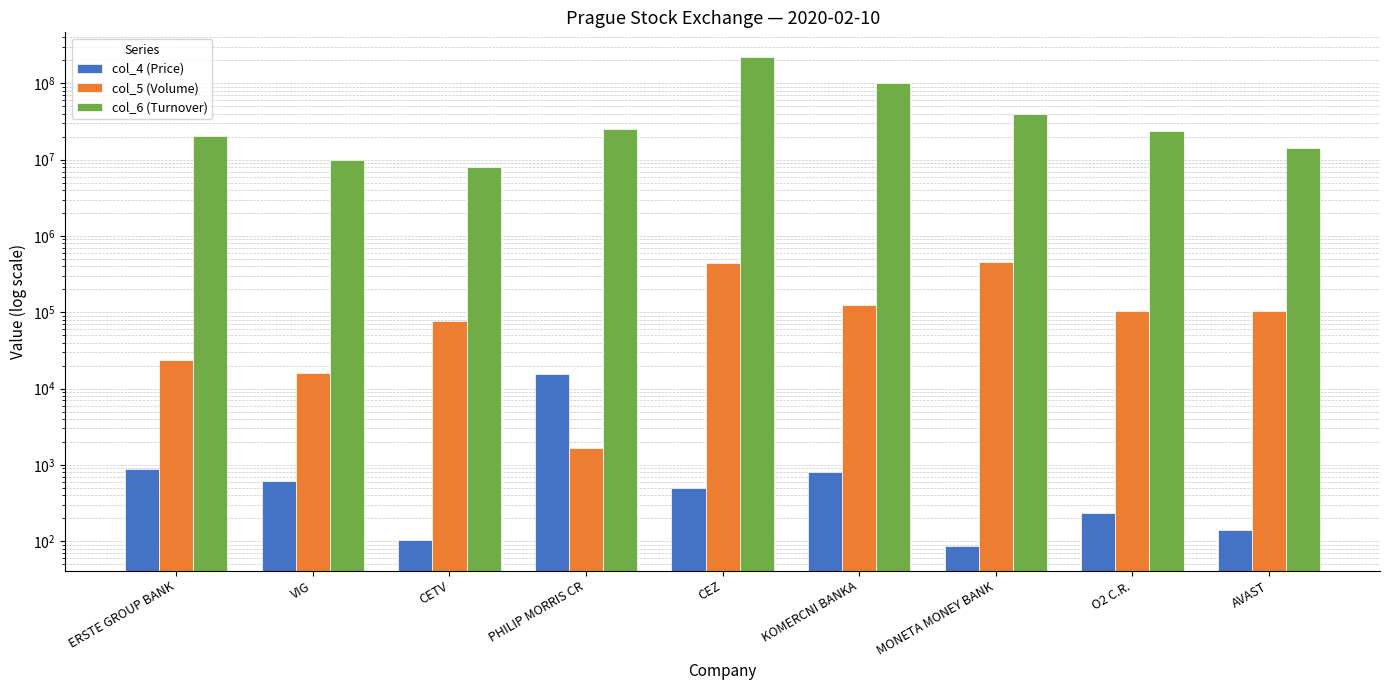

What is the total value across all series at CEZ?

223444956.0